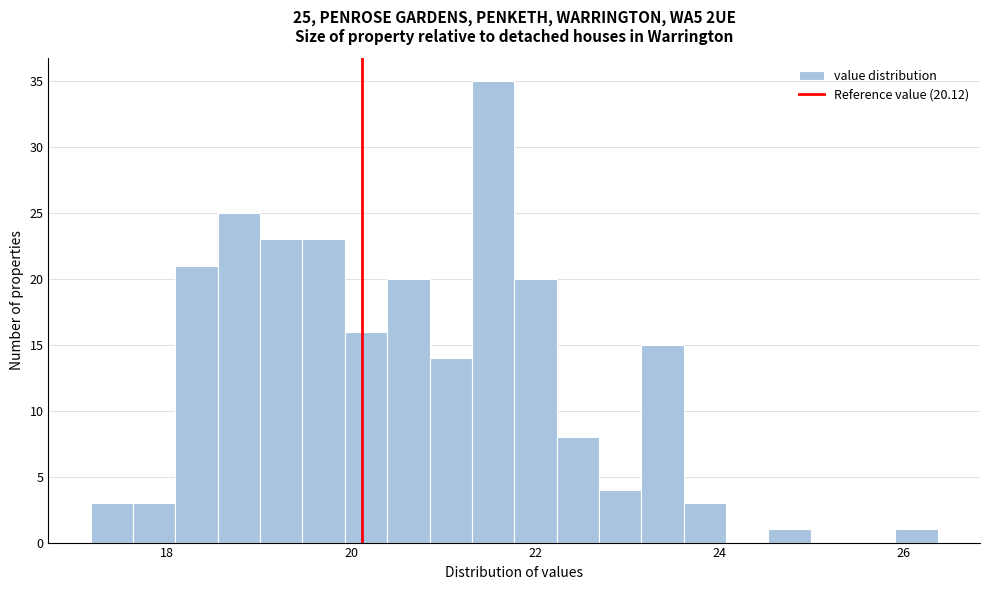

Read against the x-axis, roughly where is the centre of the tallest bar?

21.6